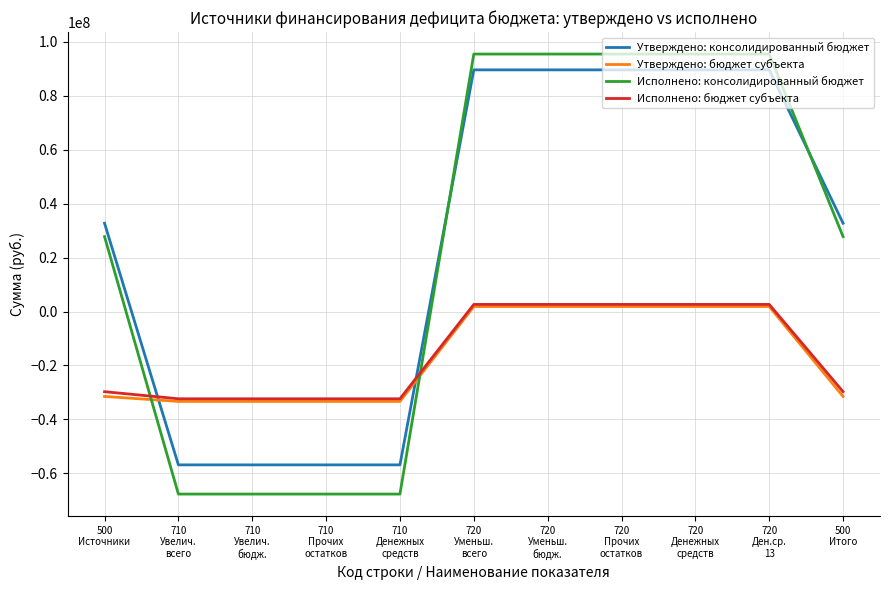

What is the minimum value for Утверждено: консолидированный бюджет?

-56865040.0